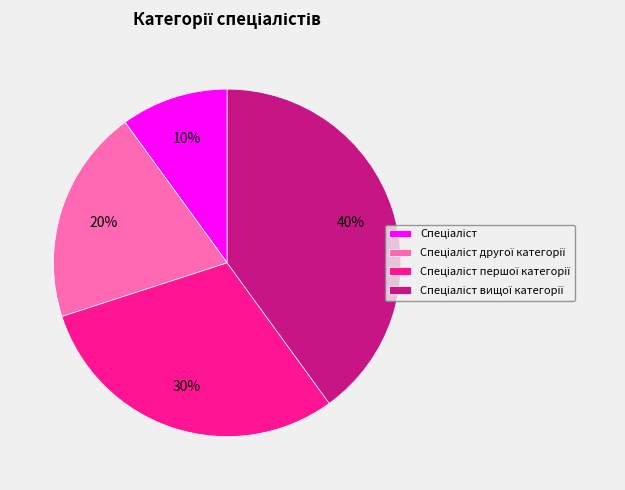

To the nearest percent, what is the average slice percentage?

25%